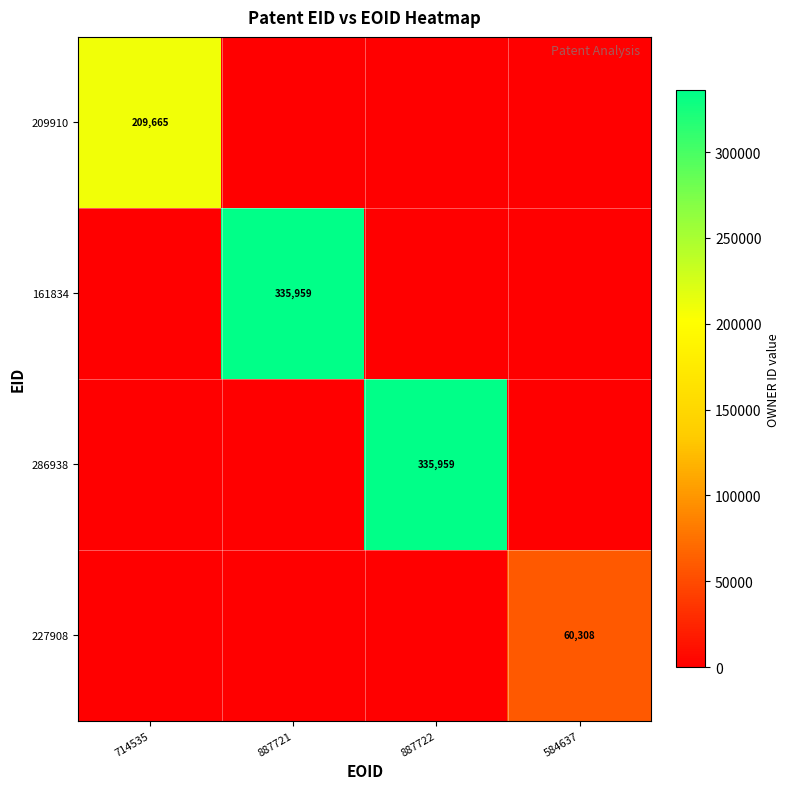

The value of 286938 at 584637 is 0. True or false?

True